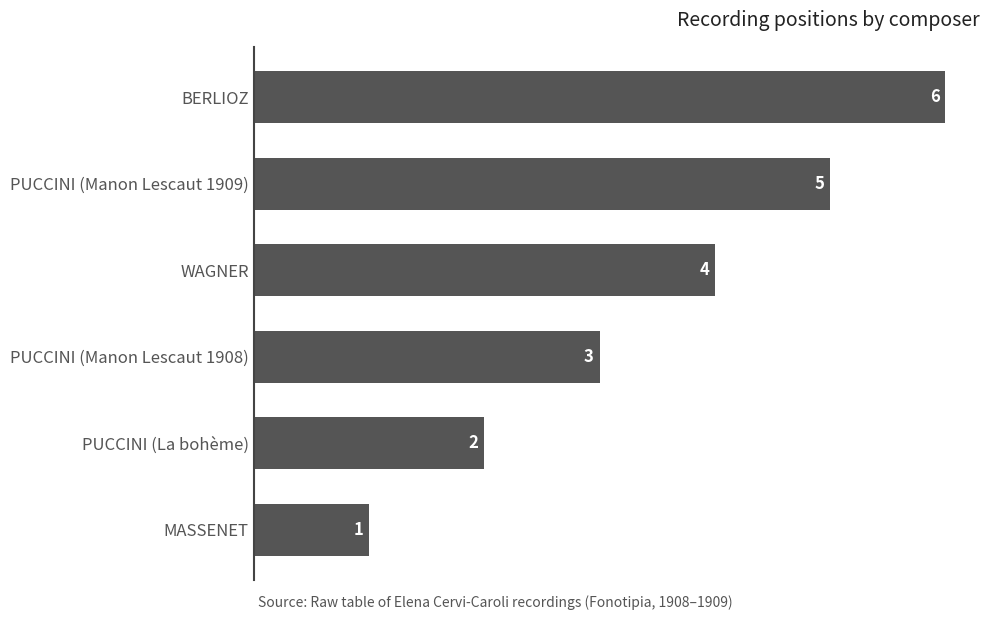

List the labels in order of value, largest first.

BERLIOZ, PUCCINI (Manon Lescaut 1909), WAGNER, PUCCINI (Manon Lescaut 1908), PUCCINI (La bohème), MASSENET